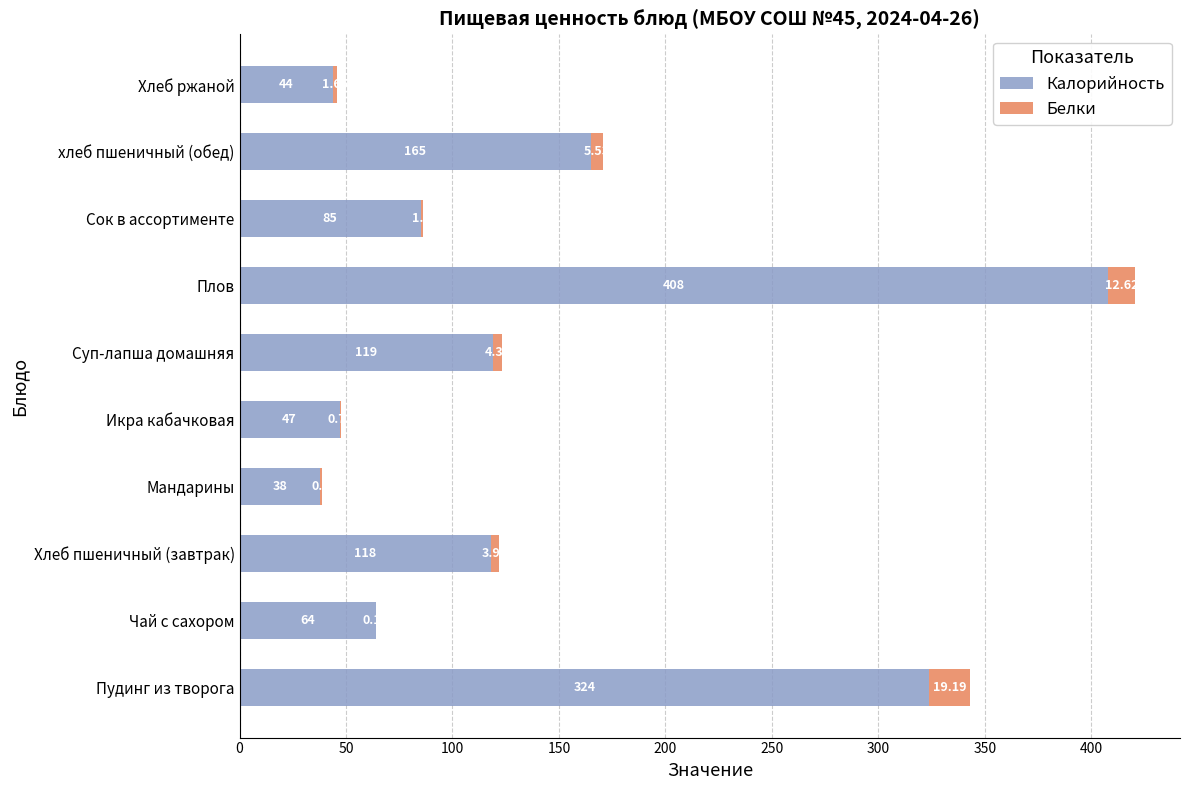

What is the sum of the Калорийность values at Чай с сахором and Суп-лапша домашняя?

183.0